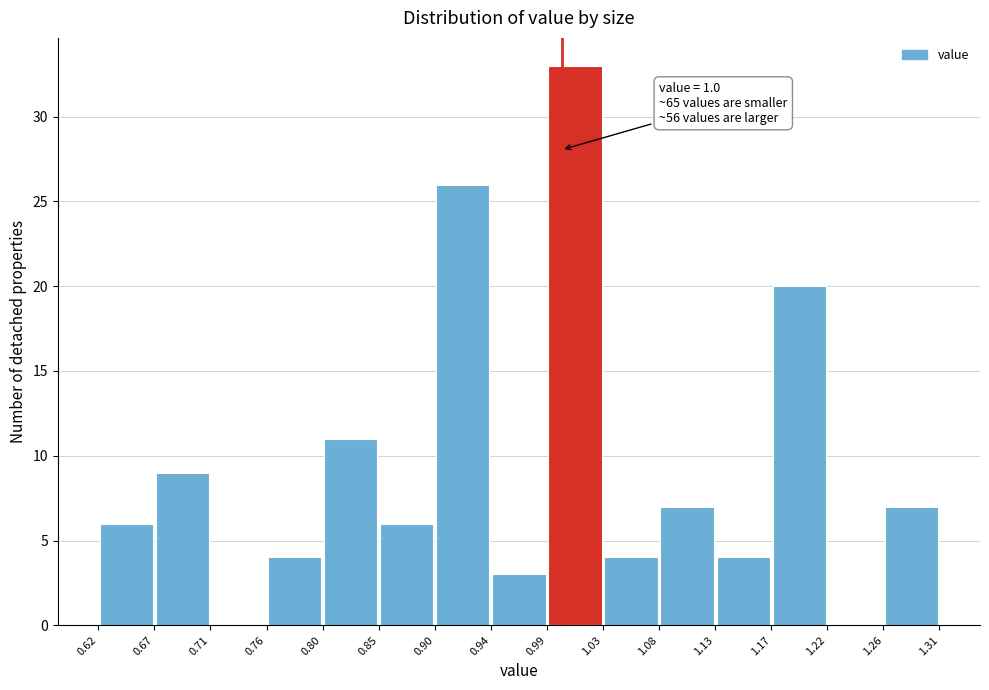

Which range on the x-axis has the tallest bar?

0.99 to 1.03